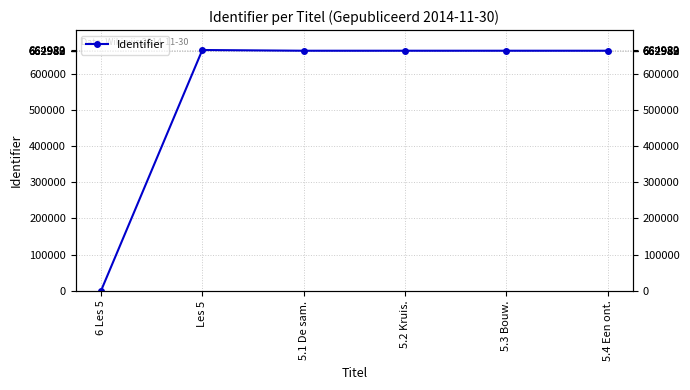

How many positive values are there?

5